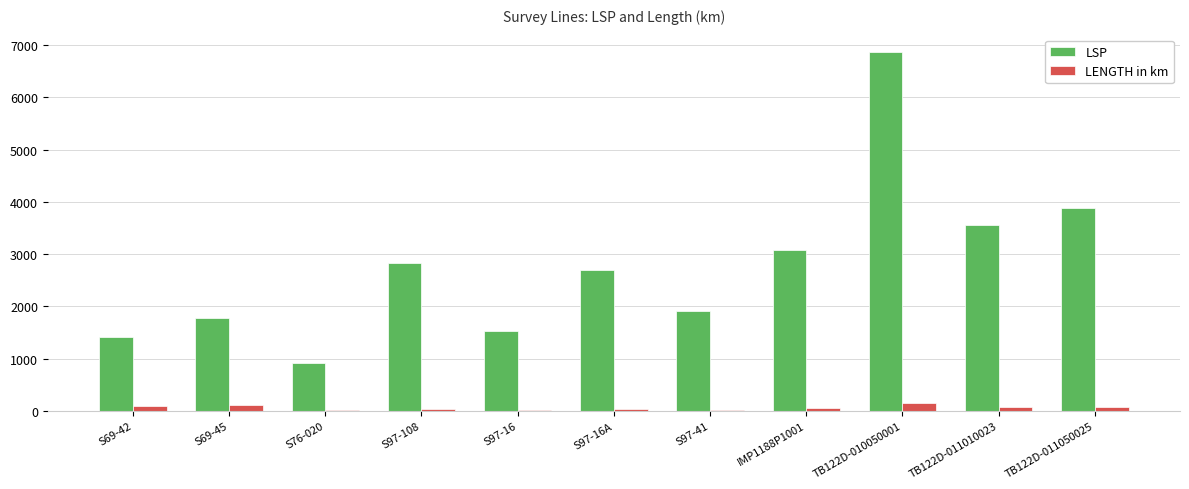

Which category has the highest value in the LSP series?

TB122D-010050001